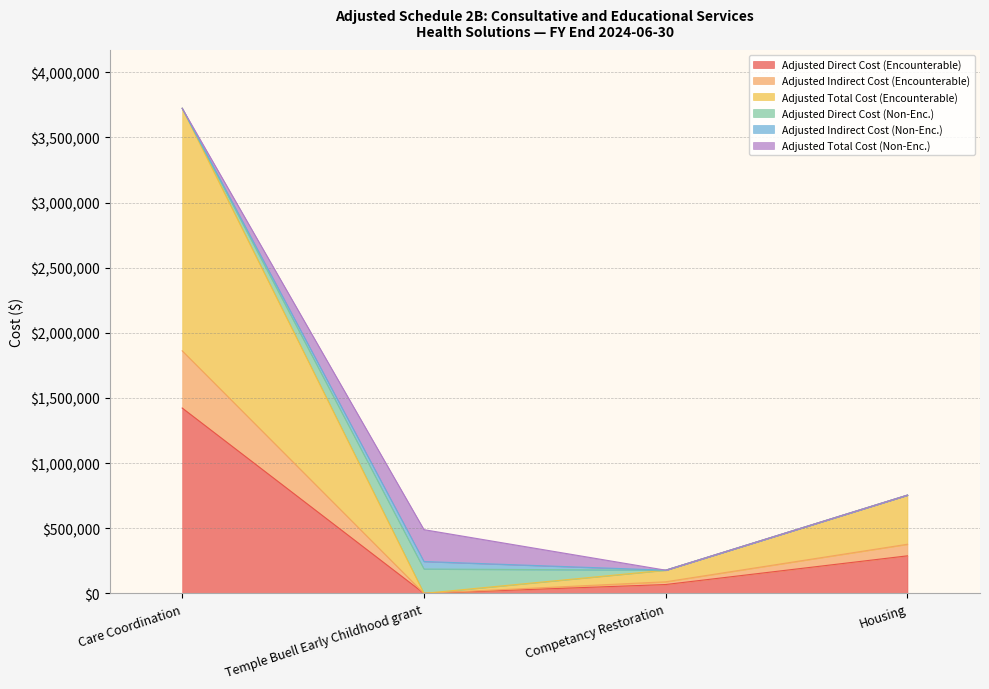

True or false: Adjusted Direct Cost (Encounterable) and Adjusted Total Cost (Encounterable) cross at least once.

False